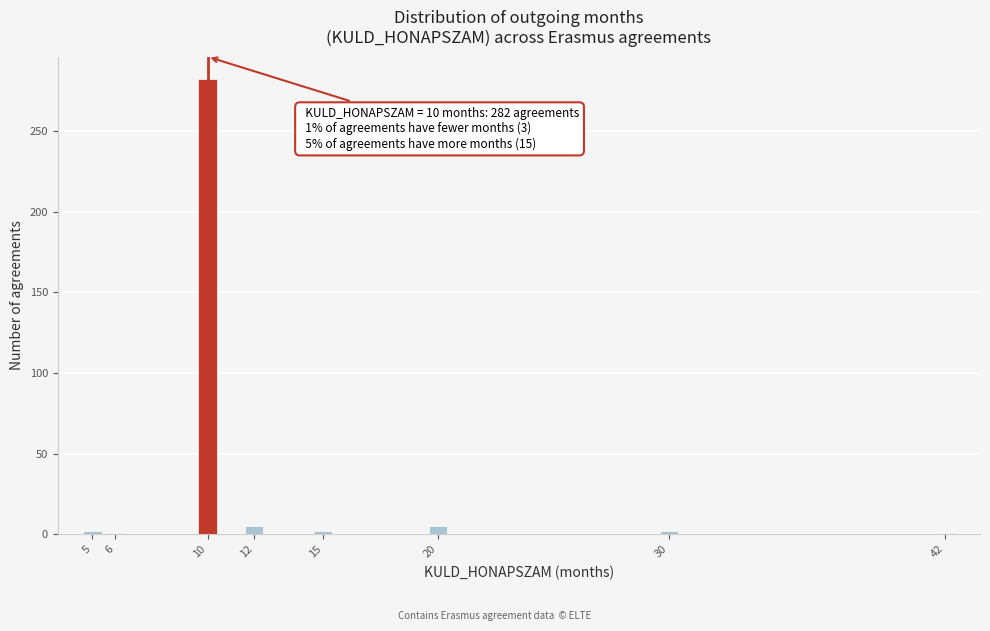

Over which range of the x-axis is the bar tallest?

9.5 to 10.5